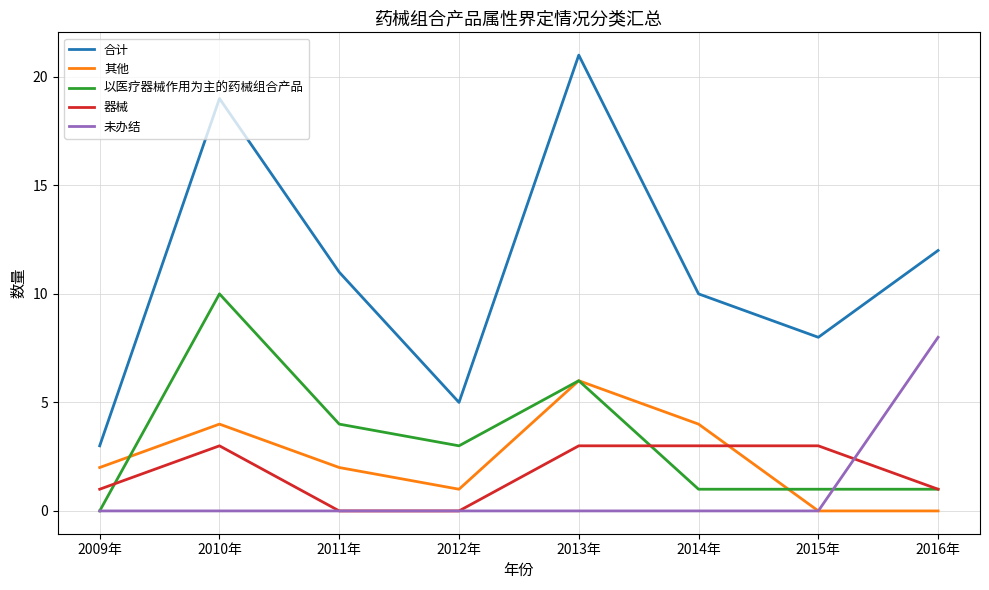

What is the difference between the 其他 values at 2015年 and 2011年?

2